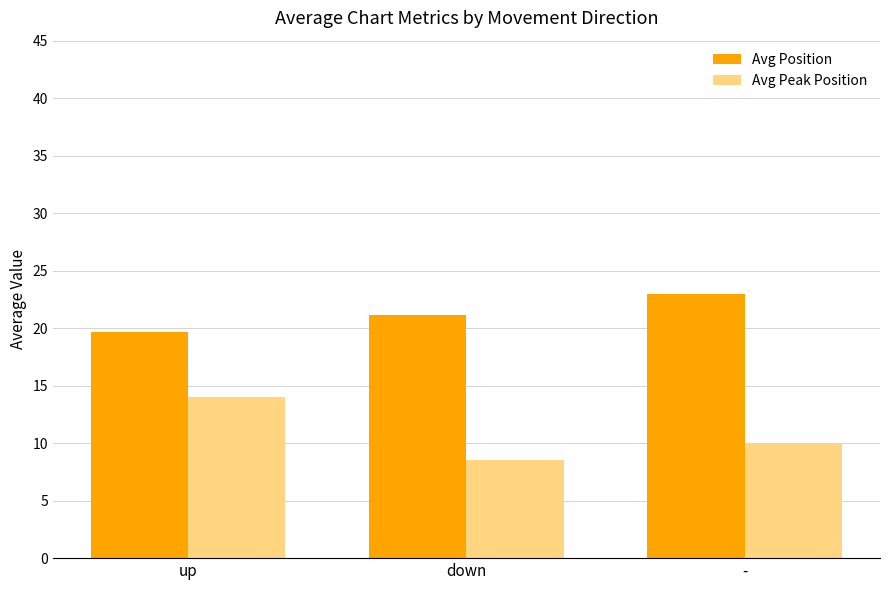

Which series changed the most between up and down?

Avg Peak Position